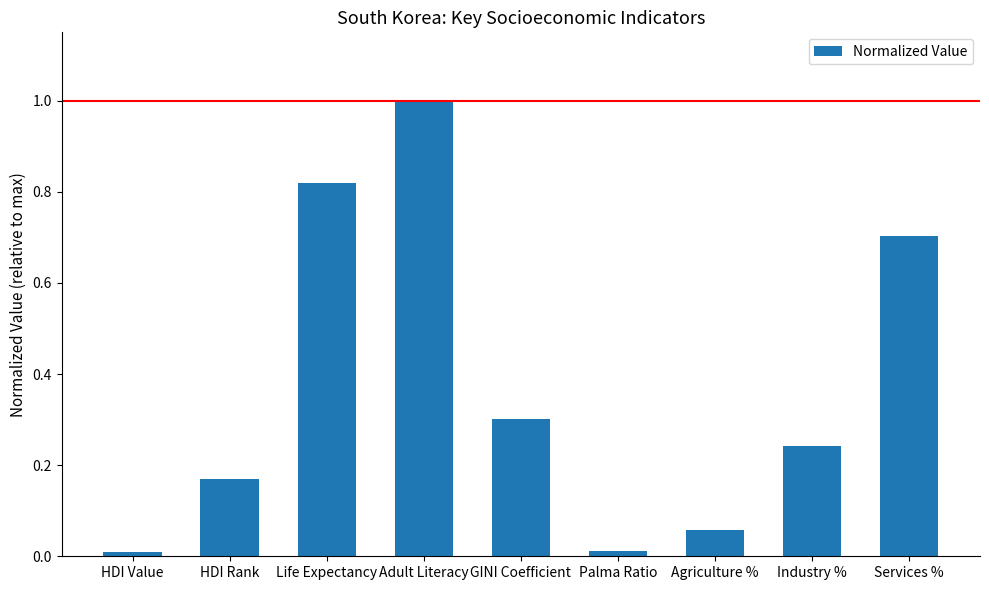

What value does the data have at GINI Coefficient?

0.3